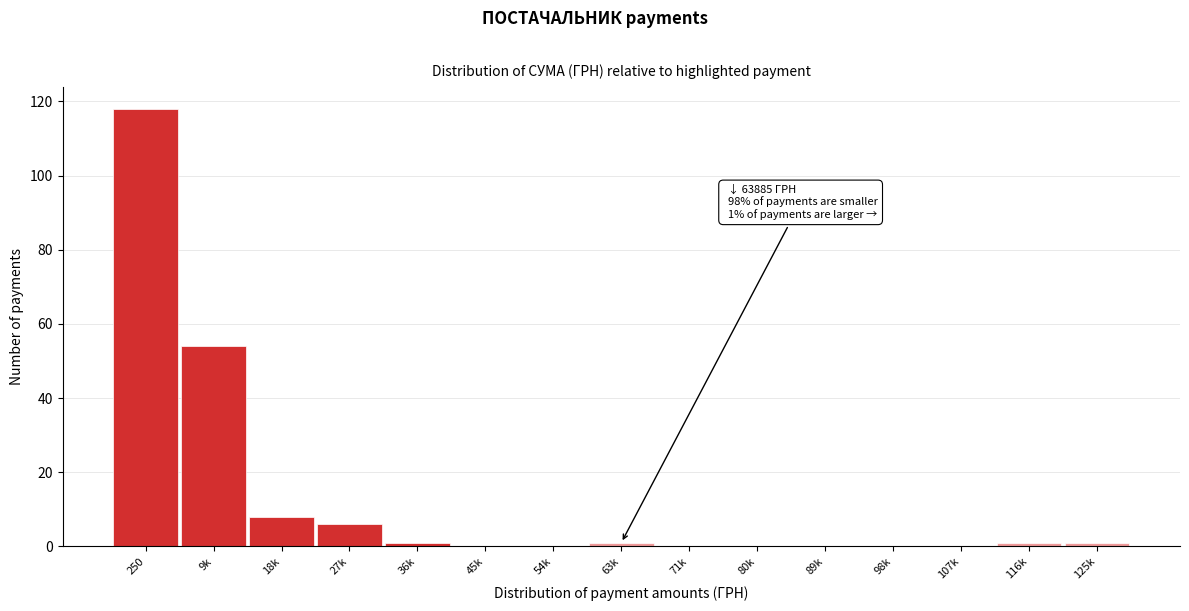

Reading left to right, list all the values displayed in this chart.

250=118	9k=54	18k=8	27k=6	36k=1	45k=0	54k=0	63k=1	71k=0	80k=0	89k=0	98k=0	107k=0	116k=1	125k=1